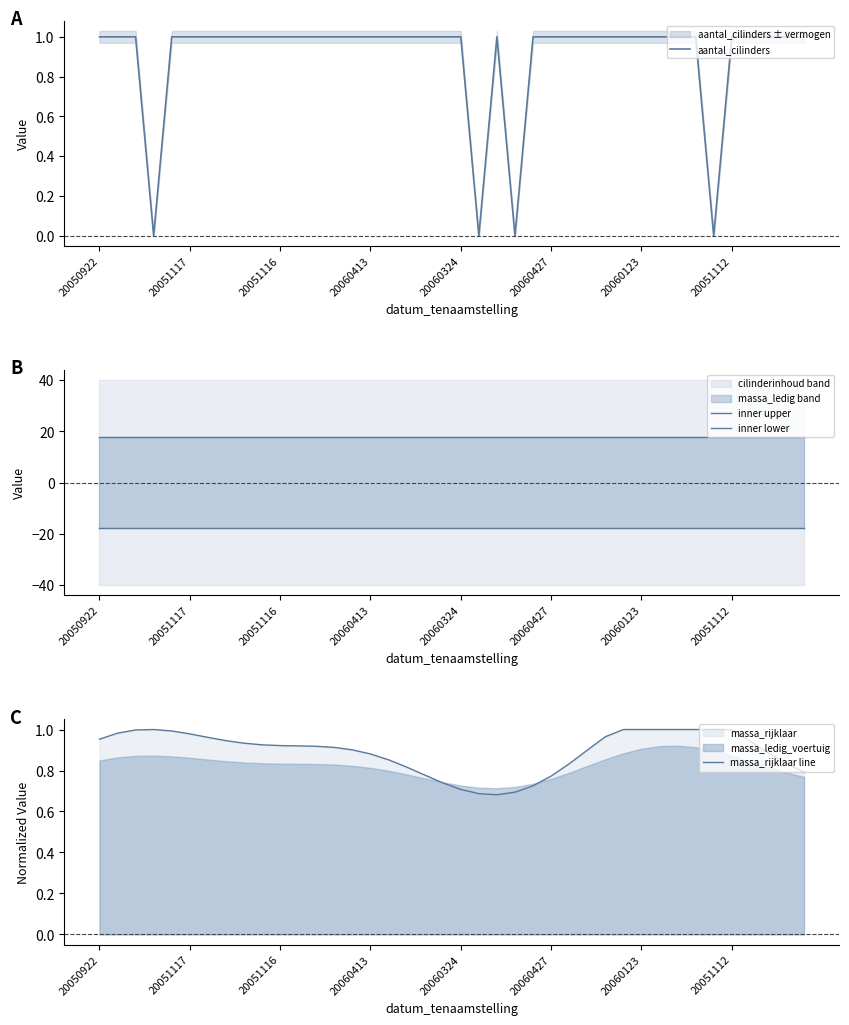

The aantal_cilinders series shows 1 at 20051117. True or false?

True